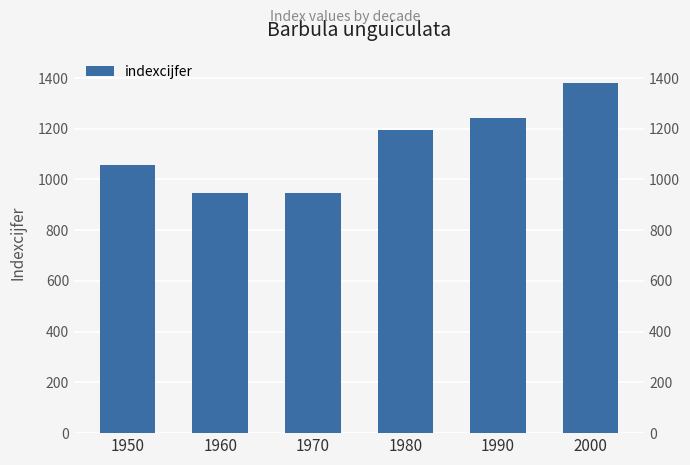

What value does the data have at 1960, to the nearest 5?

945